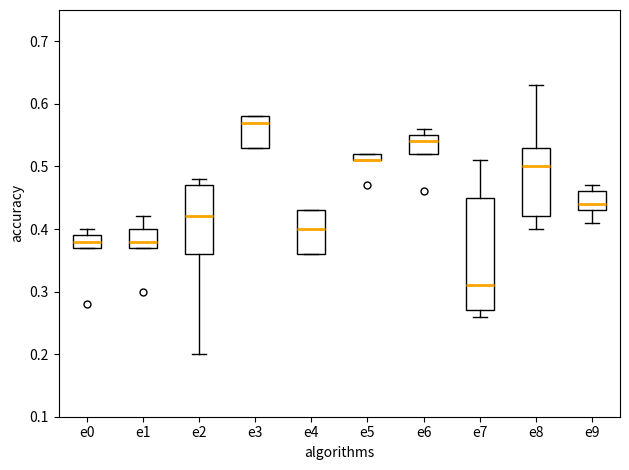

Where is the lower edge of the box for e0 on the y-axis? The values are not printed on the chart, so give them approximately, as read against the axis.

0.37